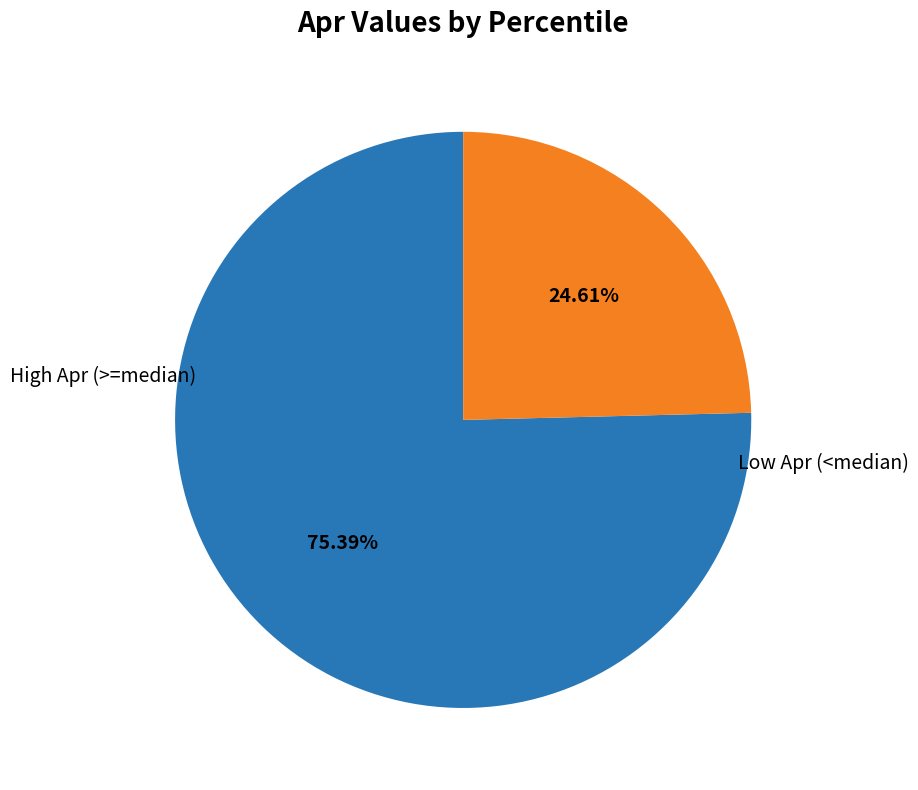

Does any single category account for the majority?

Yes